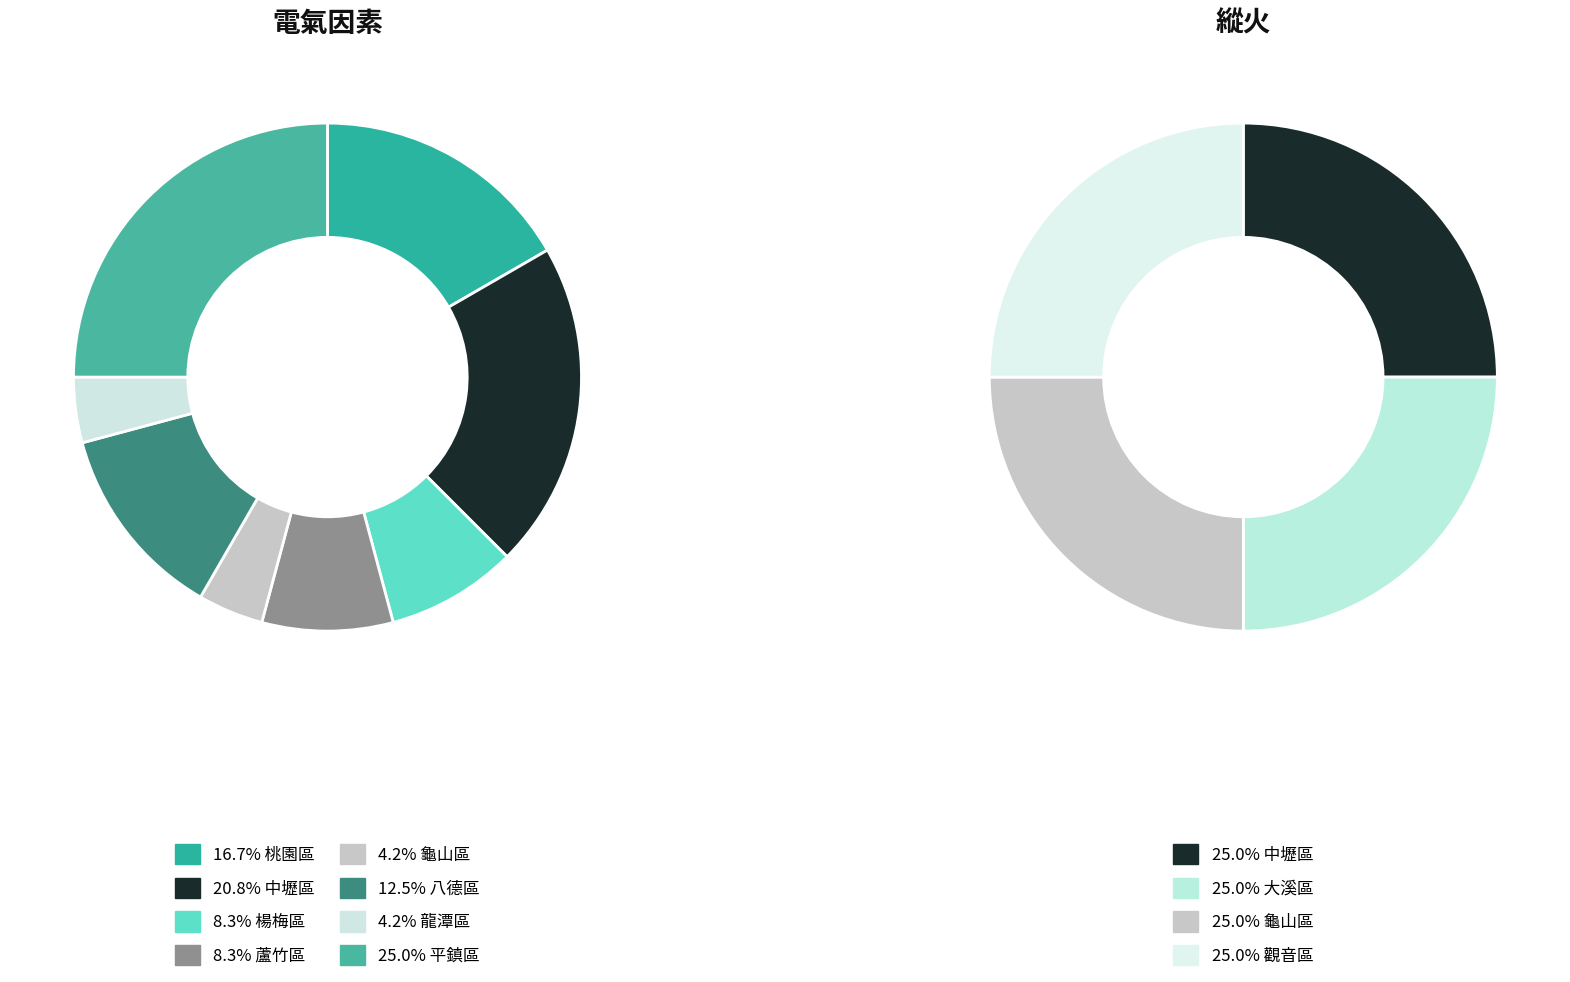

Which category has the smallest portion of the pie?

大溪區